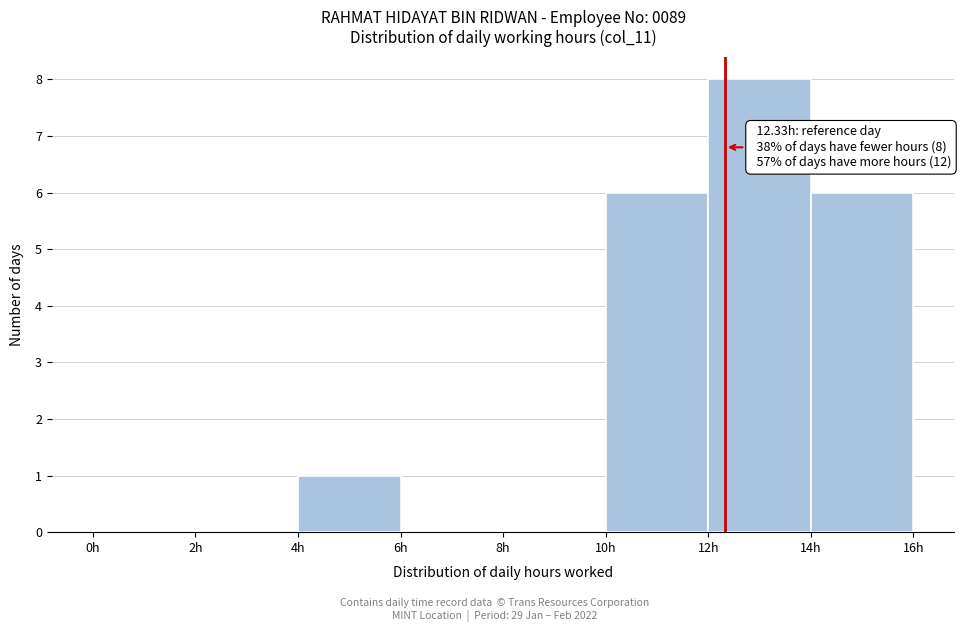

Over which range of the x-axis is the bar tallest?

12 to 14